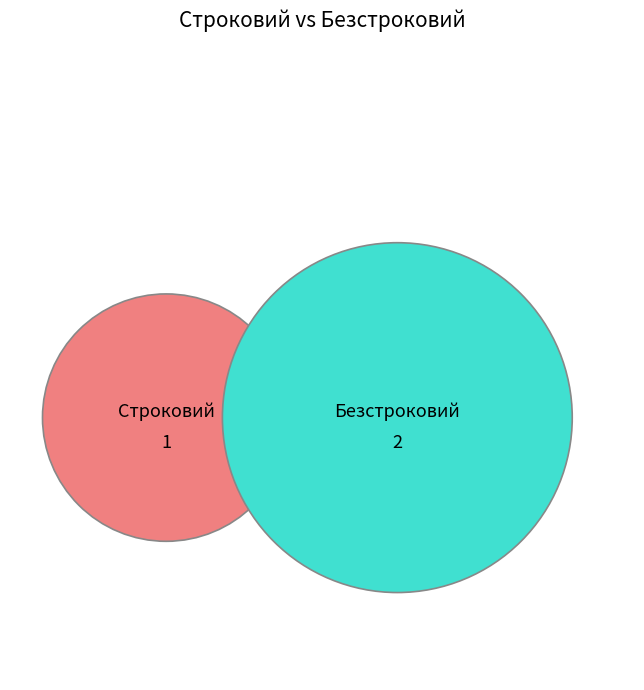

To the nearest percent, what percentage of the pie is Строковий?

33%